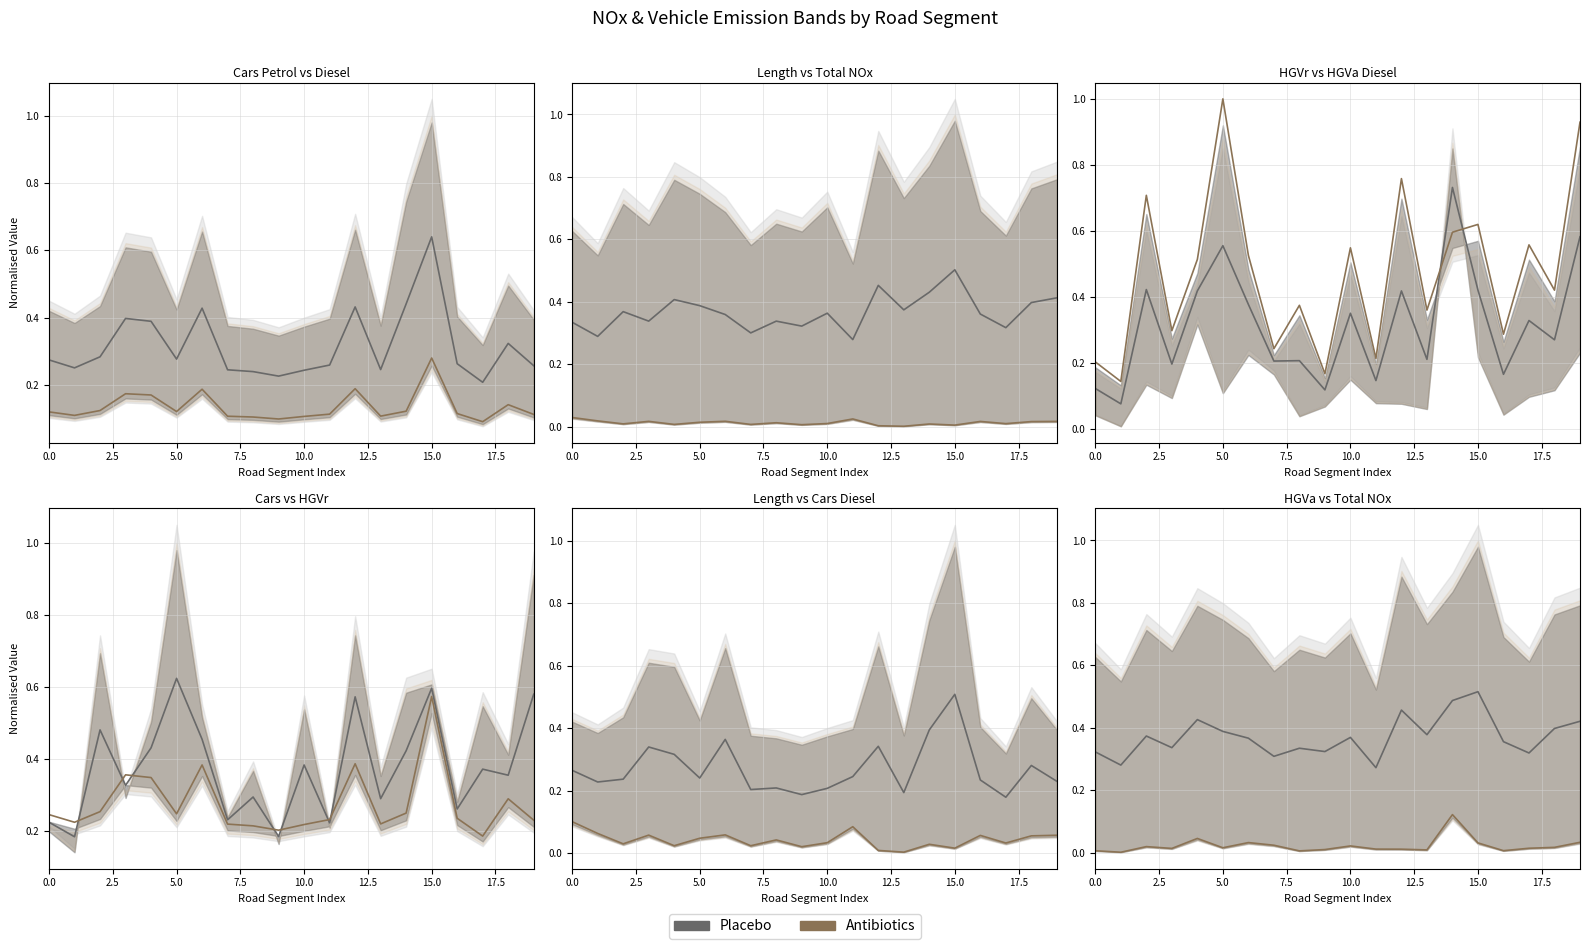

True or false: Placebo and Antibiotics cross at least once.

False